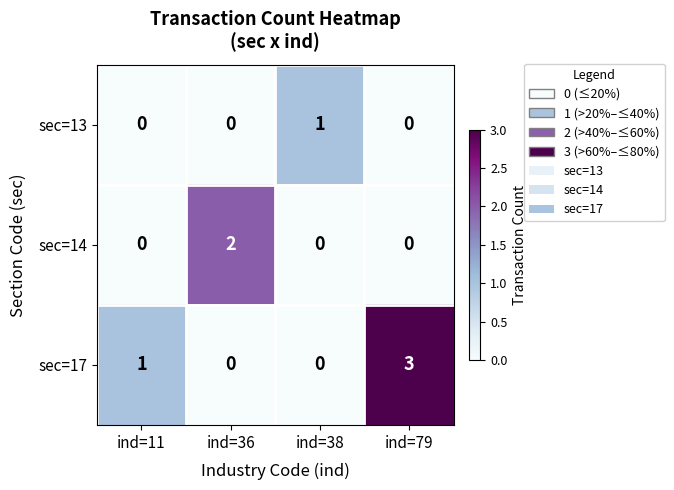

What is the total value across all series at ind=38?

1